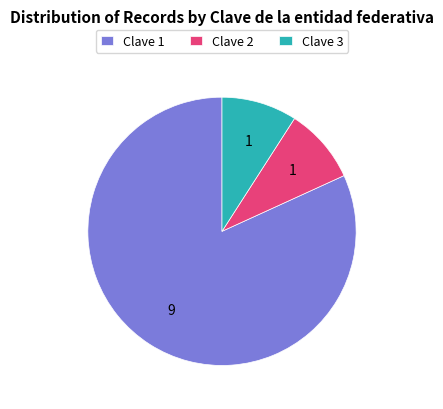

Is there a majority slice in this chart?

Yes